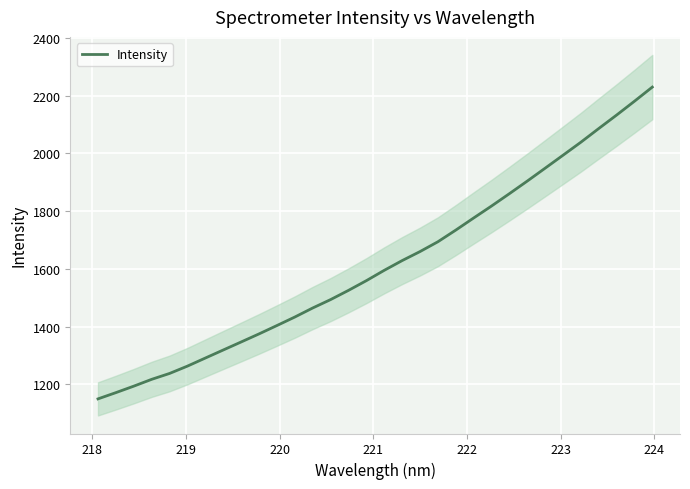

What is the minimum value for Intensity?

1149.5